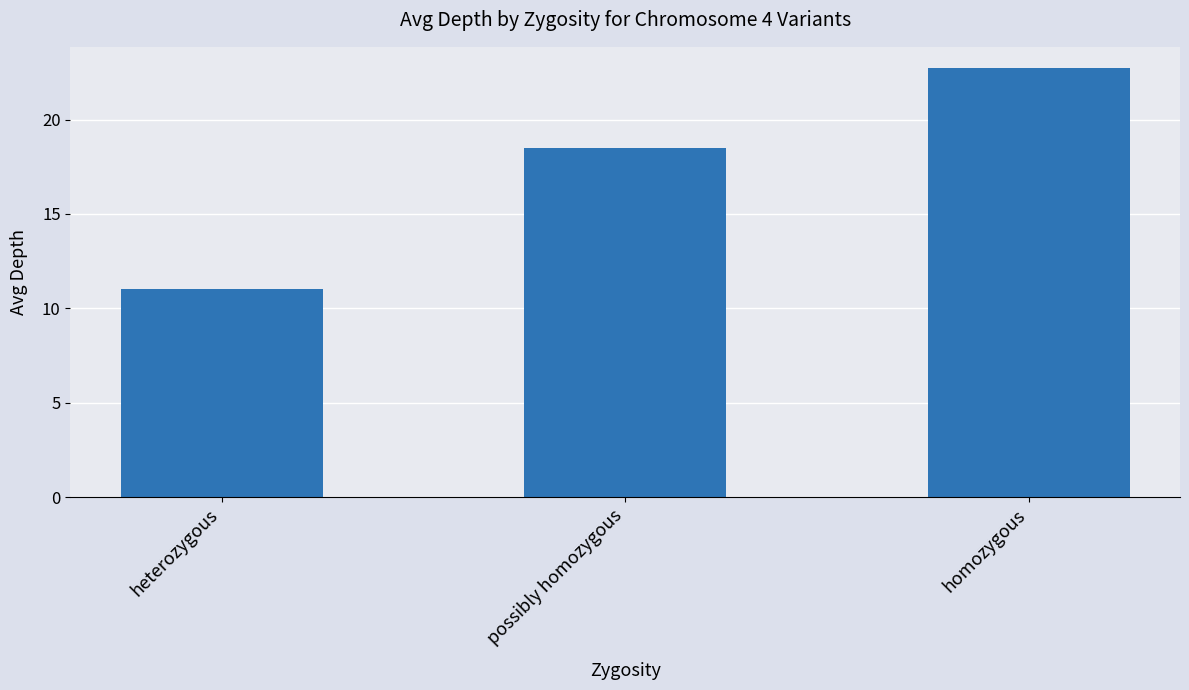

Which category has the lowest value across all series?

heterozygous